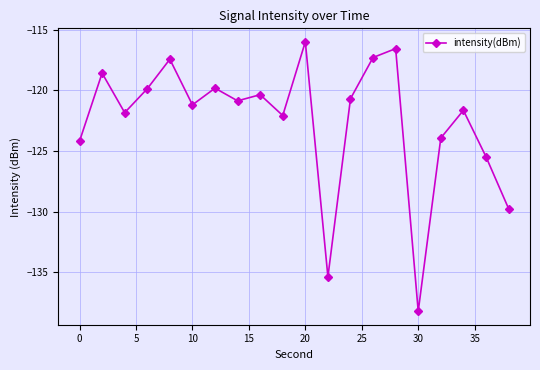

What is the average value?

-122.5